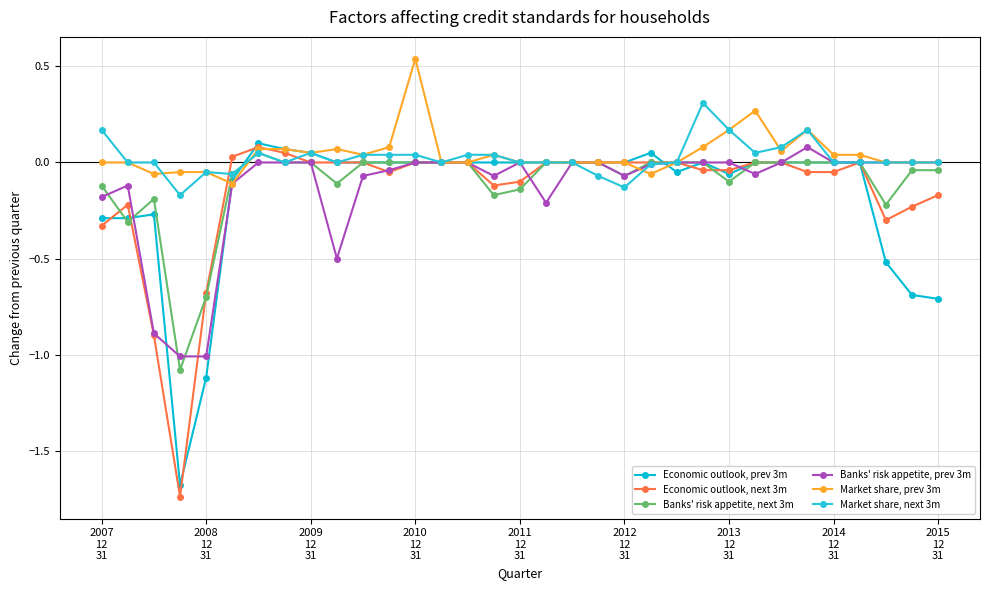

What is the lowest value of the Banks' risk appetite, next 3m series?

-1.1